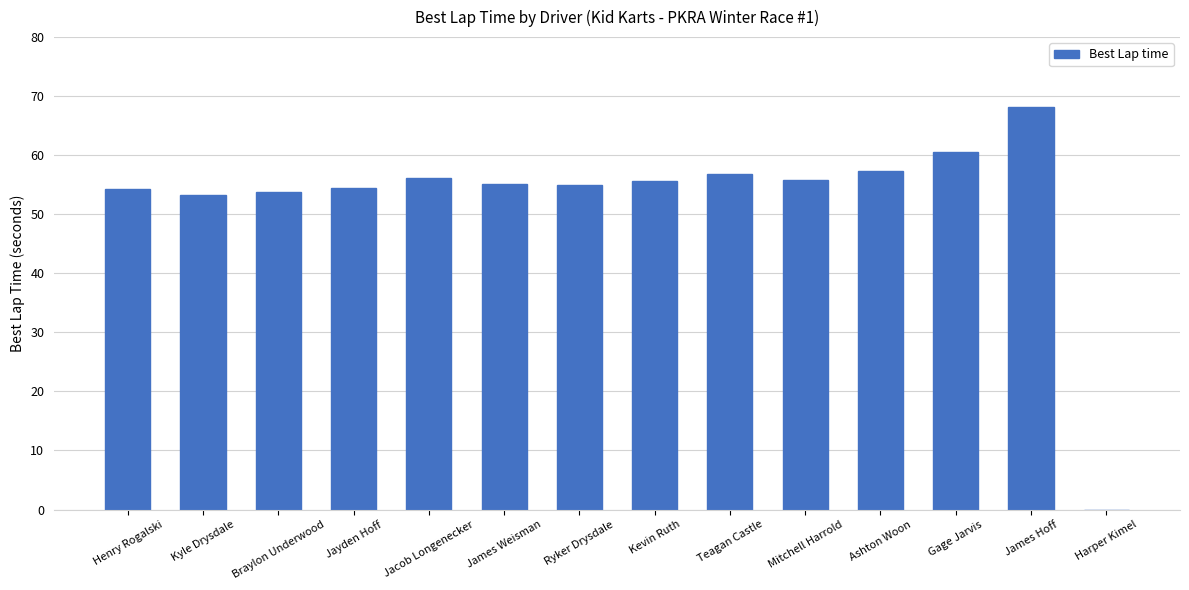

What is the maximum value shown in the chart?

68.2